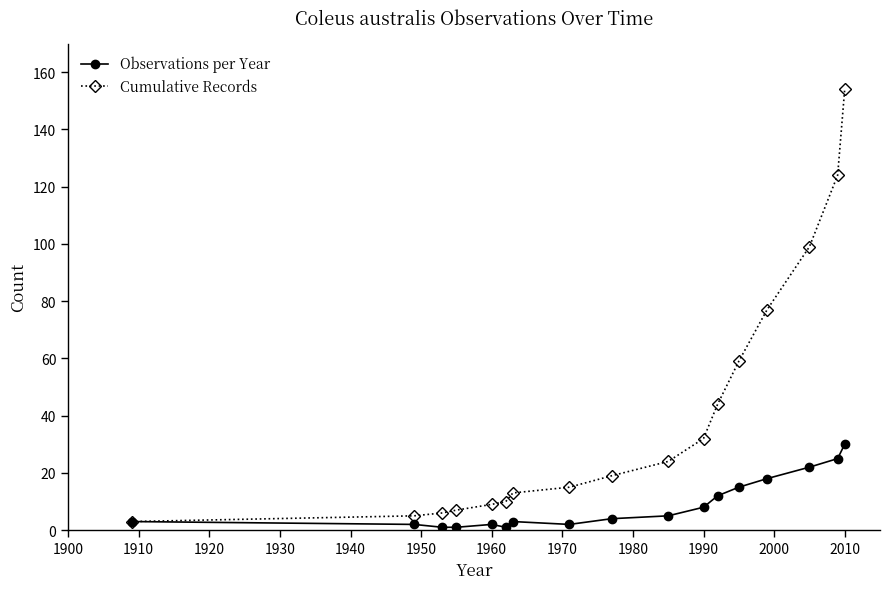

True or false: Observations per Year has more than 0 interior local peaks.

True